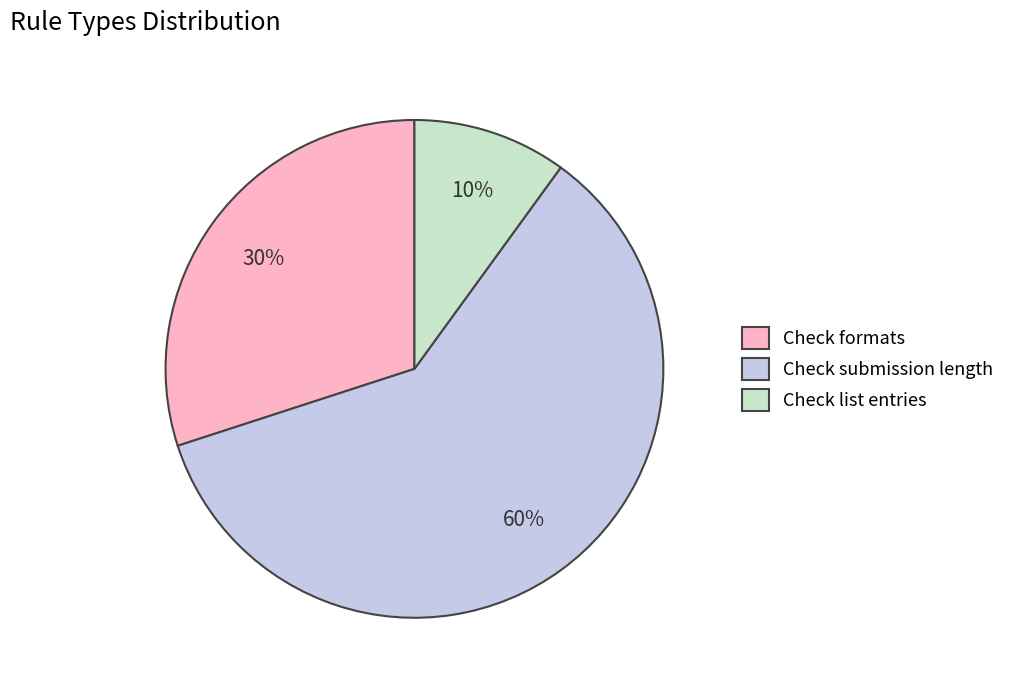

Does Check list entries represent more than half of the total?

No